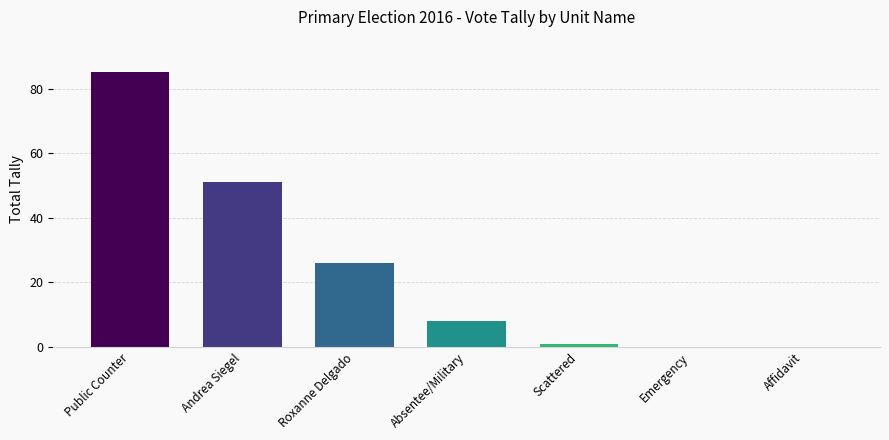

What is the greatest value displayed?

85